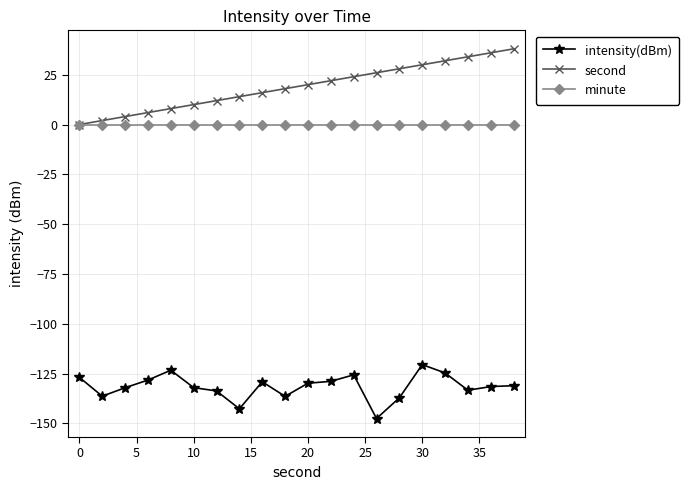

True or false: second and intensity(dBm) cross at least once.

False